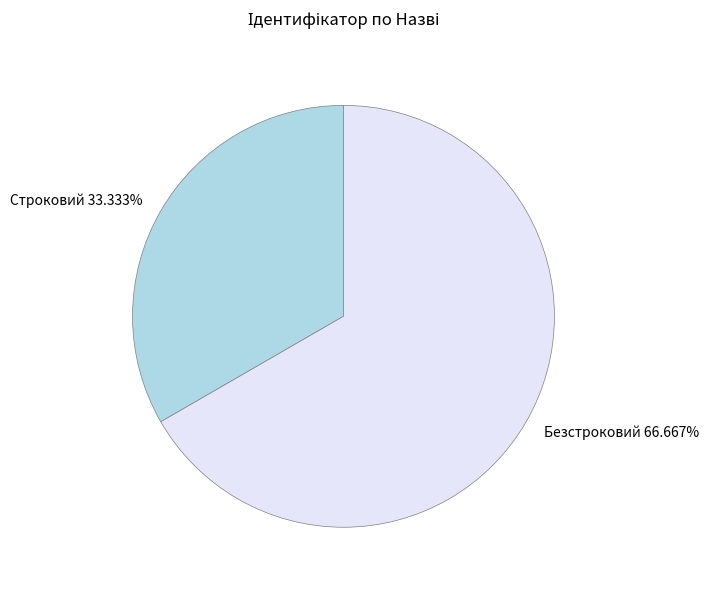

Is it true that Безстроковий is 72% of the pie?

False